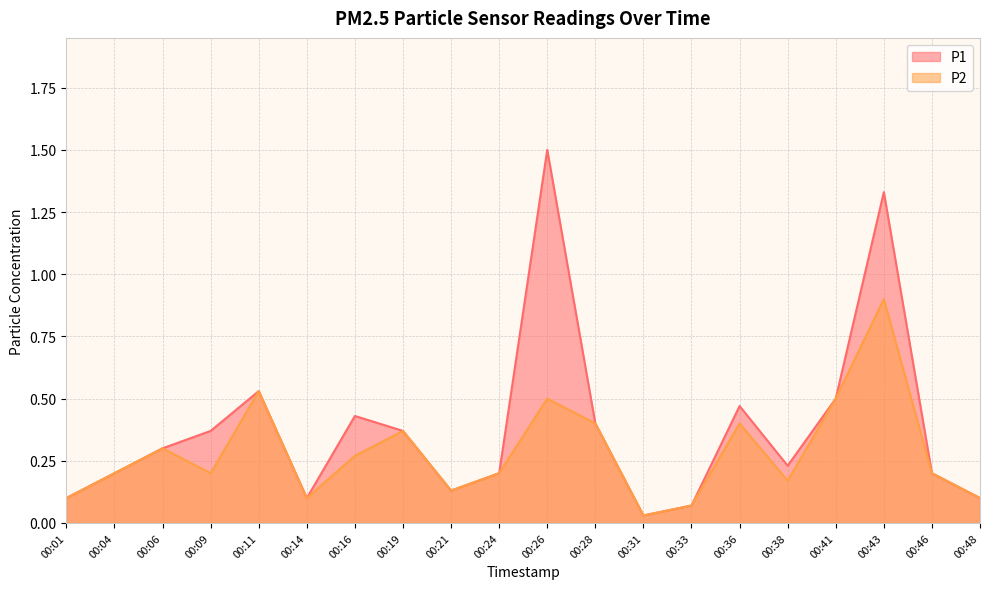

What is the value of the P2 point at the 11th from the left?

0.5